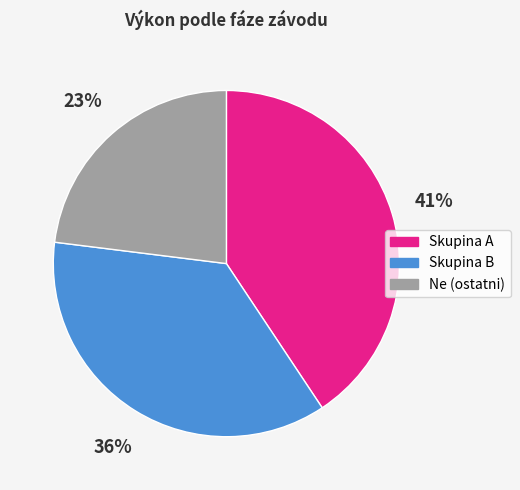

Does any single category account for the majority?

No